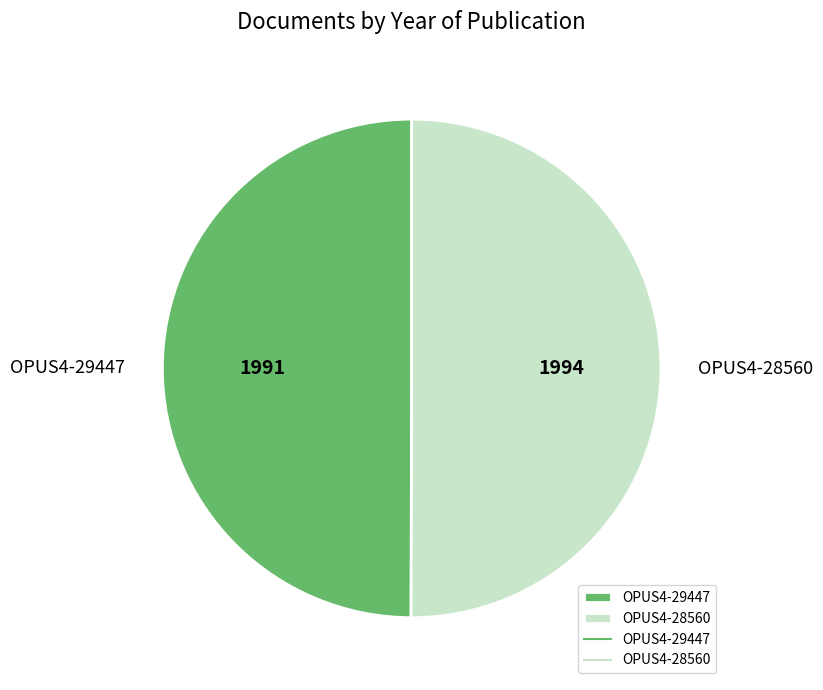

Approximately how many times larger is the value at OPUS4-28560 compared to OPUS4-29447?

1.0